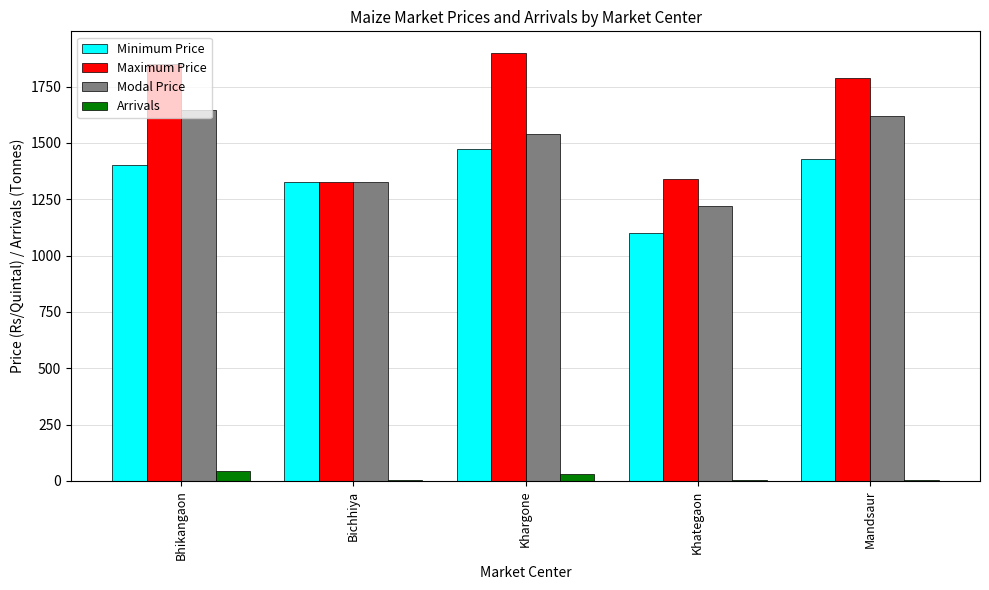

What is the sum of all Arrivals values?

88.5